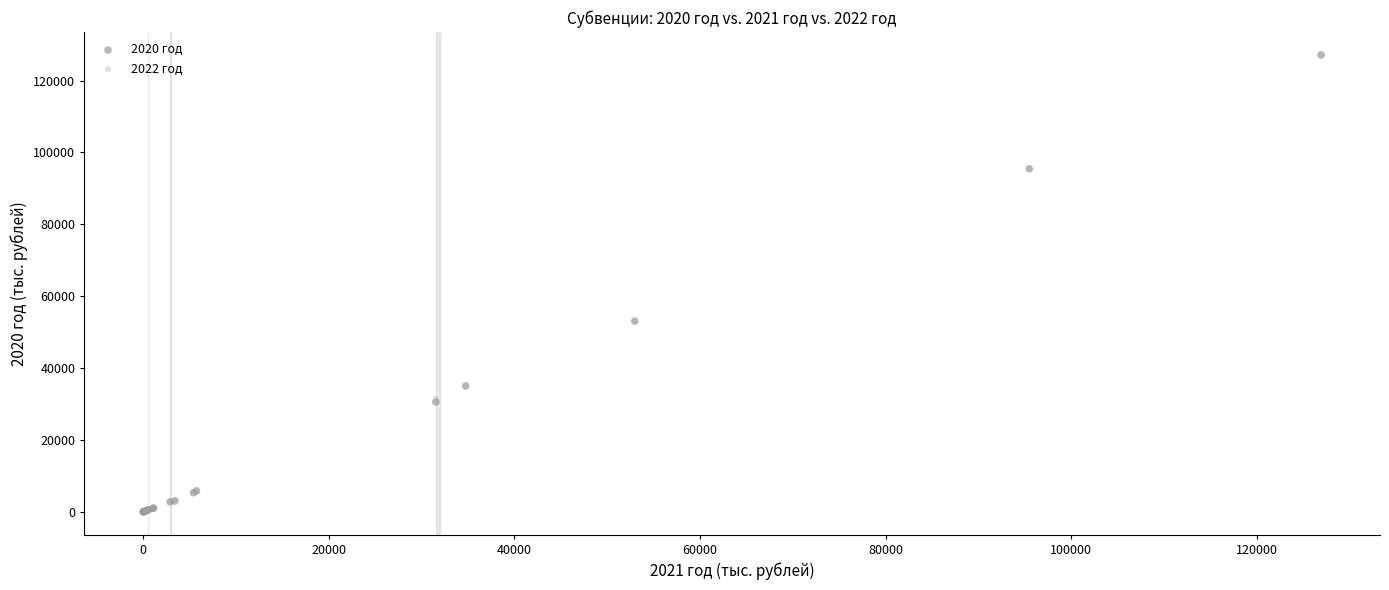

What are all the series names shown in the legend?

2020 год, 2022 год